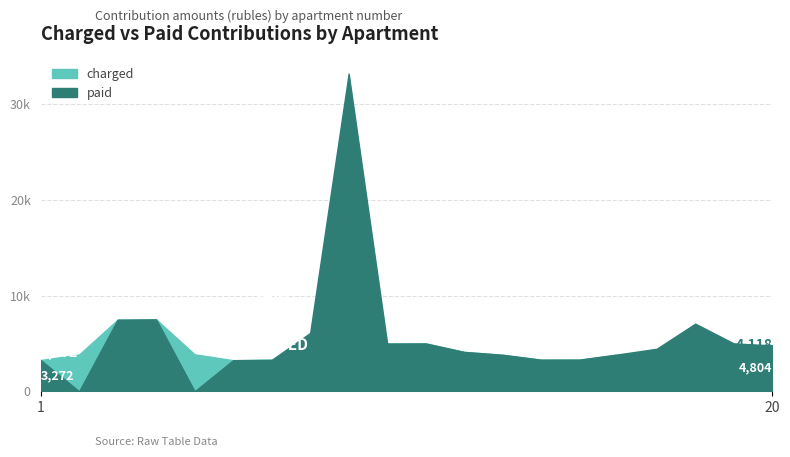

Count the number of categories in the chart.

20